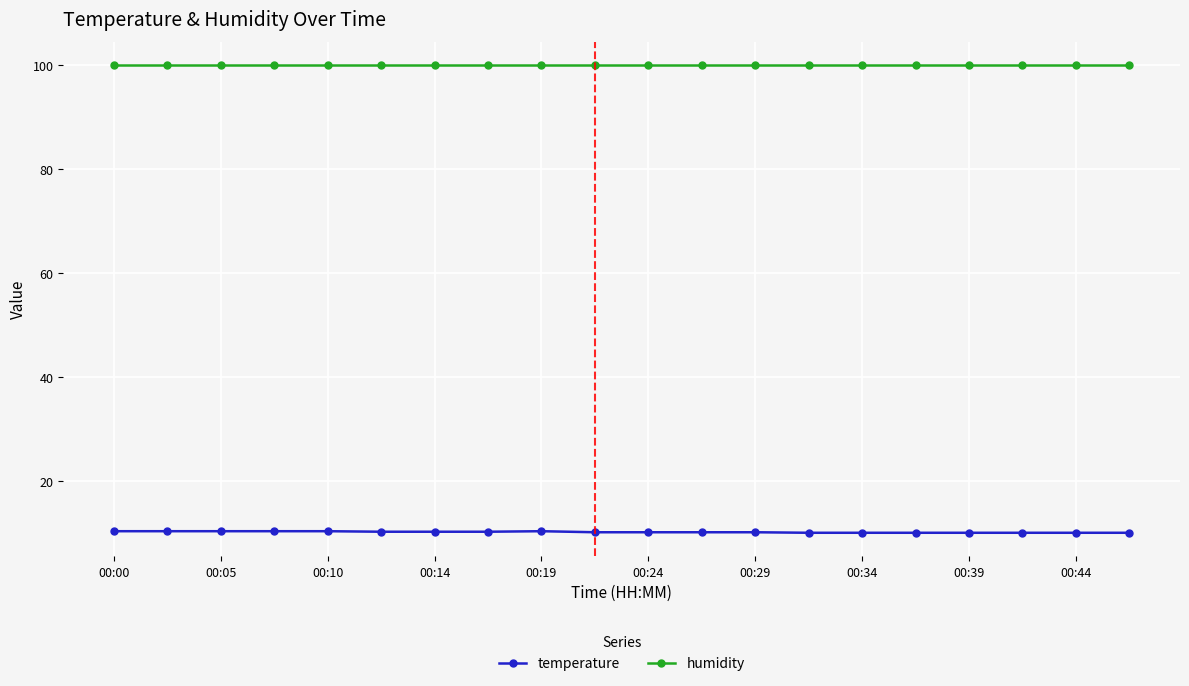

True or false: temperature and humidity intersect in this chart.

False